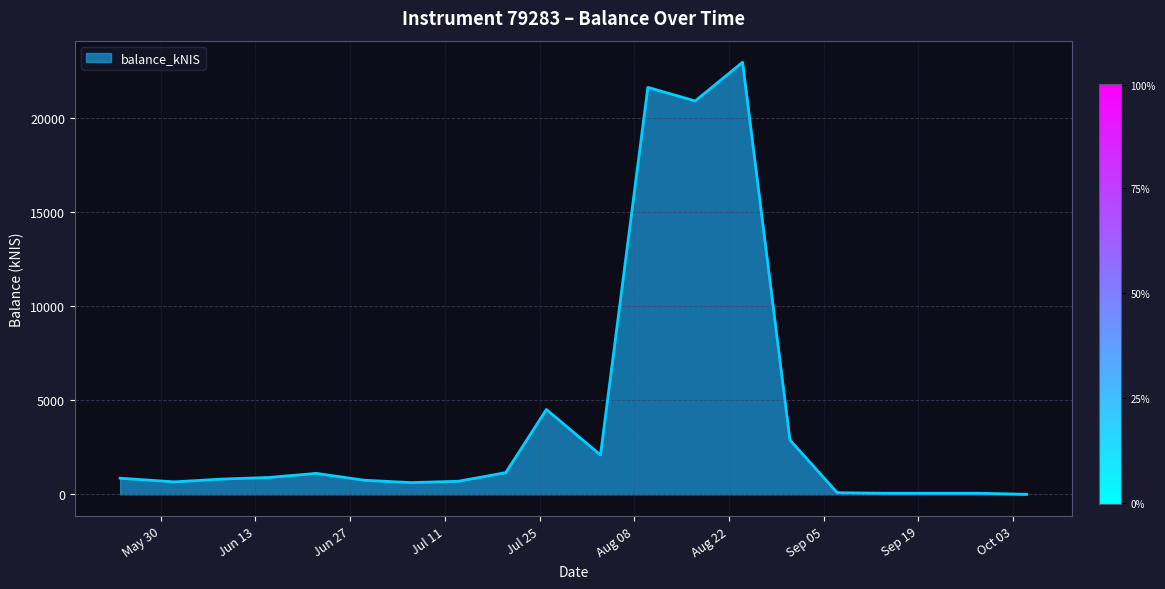

What is the greatest value displayed?

22985.3